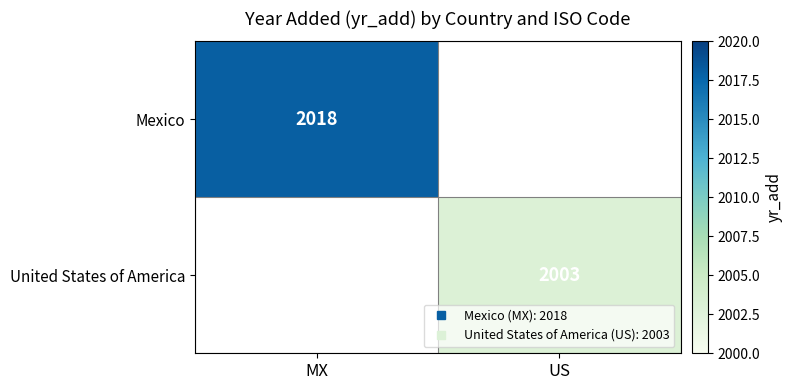

At how many categories does at least one series exceed 2010?

1